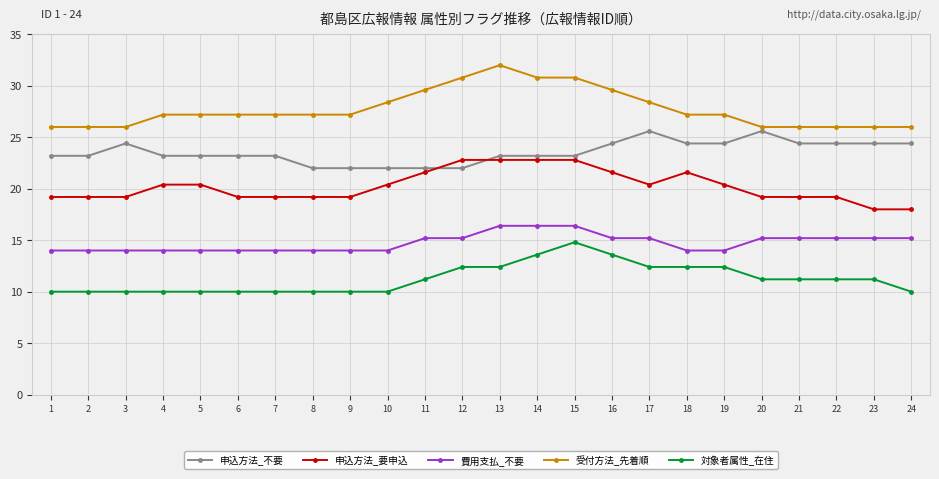

Rank the series by their maximum value, from highest to lowest.

受付方法_先着順, 申込方法_不要, 申込方法_要申込, 費用支払_不要, 対象者属性_在住